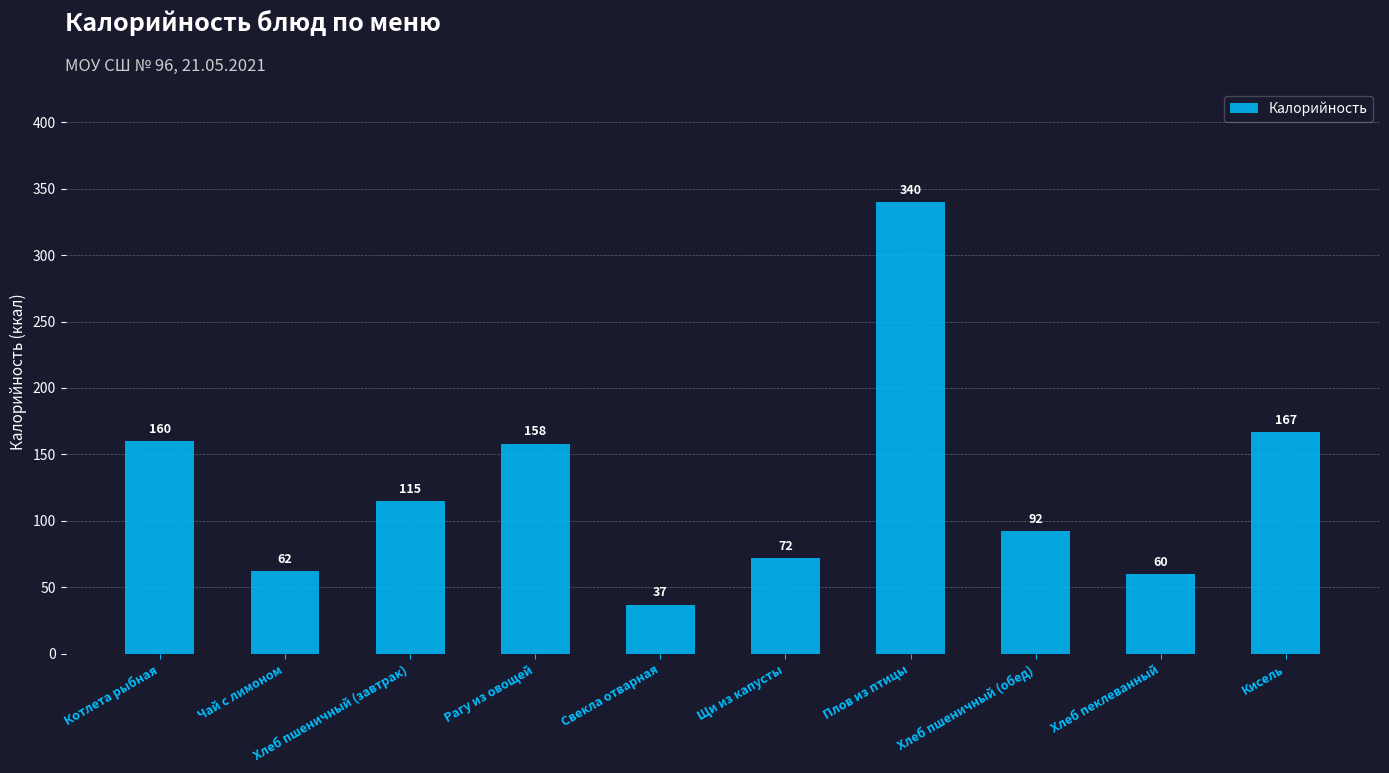

List the labels in order of value, smallest first.

Свекла отварная, Хлеб пеклеванный, Чай с лимоном, Щи из капусты, Хлеб пшеничный (обед), Хлеб пшеничный (завтрак), Рагу из овощей, Котлета рыбная, Кисель, Плов из птицы